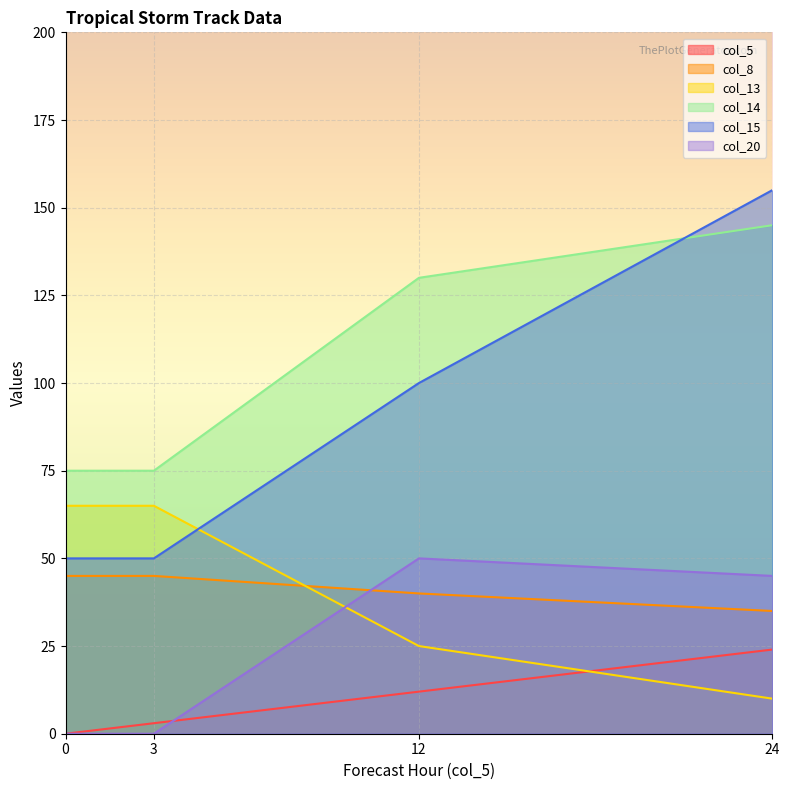

Reading left to right, what are all the values shown in this chart?

col_5: 0=0	3=3	12=12	24=24
col_8: 0=45	3=45	12=40	24=35
col_13: 0=65	3=65	12=25	24=10
col_14: 0=75	3=75	12=130	24=145
col_15: 0=50	3=50	12=100	24=155
col_20: 0=0	3=0	12=50	24=45